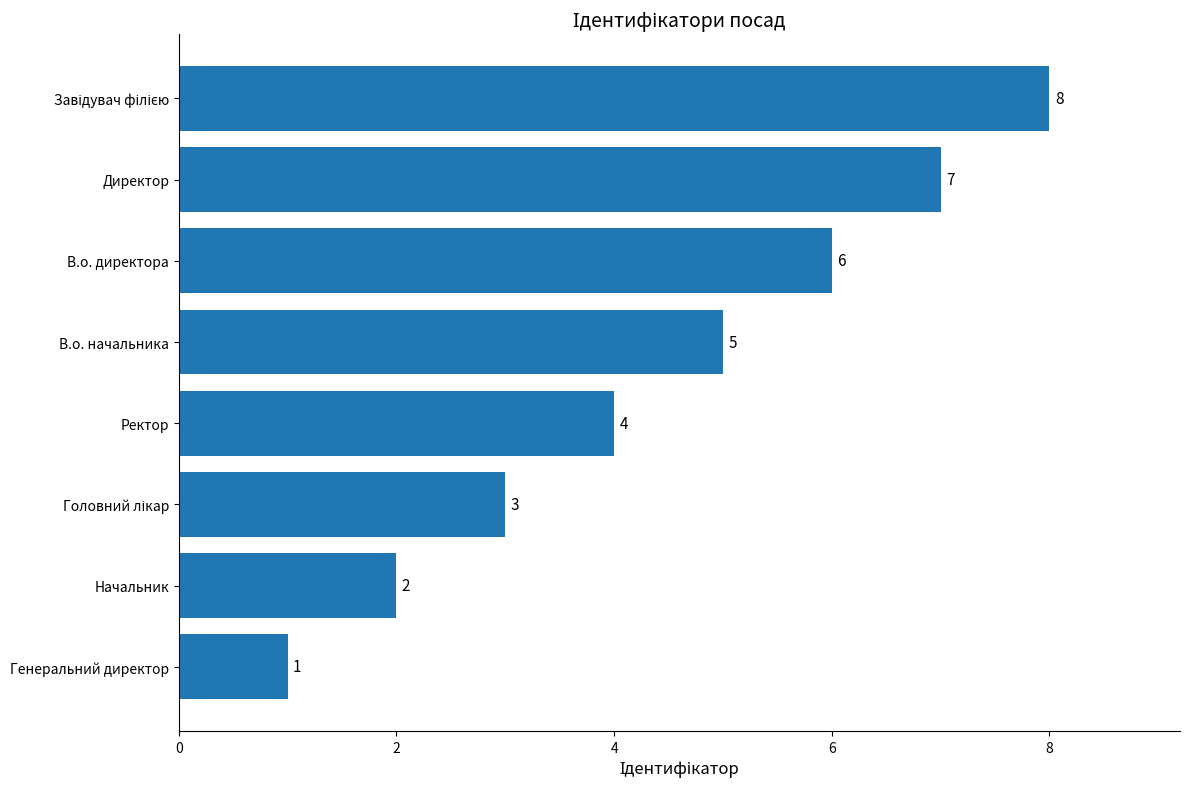

The value at Генеральний директор is 1. True or false?

True